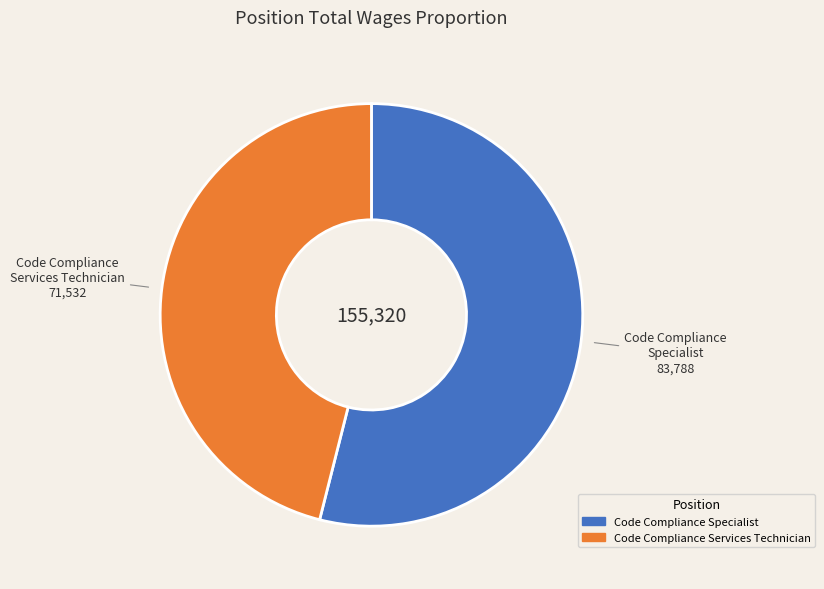

True or false: Code Compliance Services Technician accounts for 56% of the total.

False